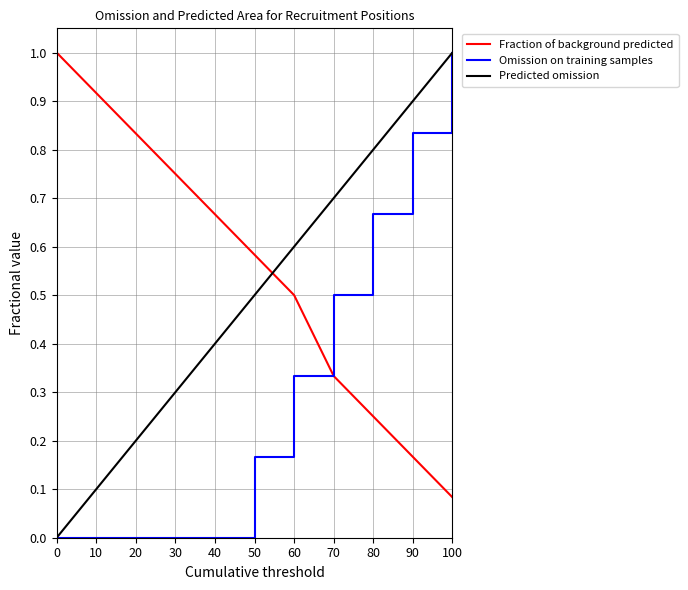

What is the difference between the maximum and minimum values in the Predicted omission series?

1.0